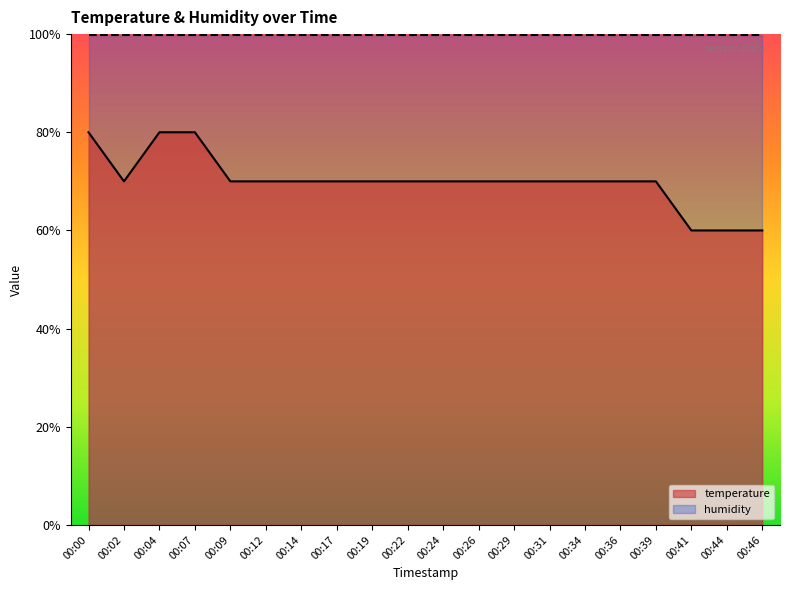

Rank the categories by value from highest to lowest.

00:00, 00:04, 00:07, 00:02, 00:09, 00:12, 00:14, 00:17, 00:19, 00:22, 00:24, 00:26, 00:29, 00:31, 00:34, 00:36, 00:39, 00:41, 00:44, 00:46